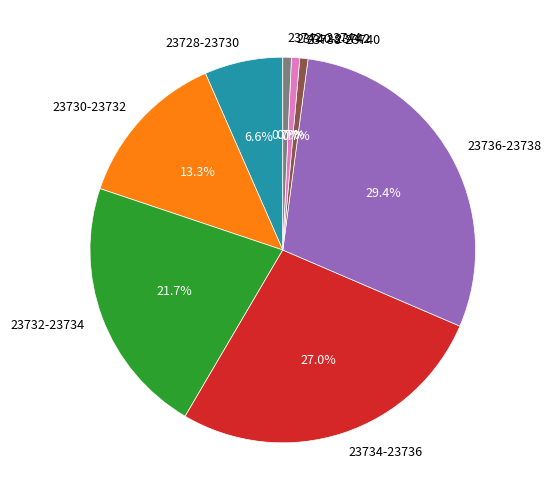

Does 23742-23744 represent more than half of the total?

No